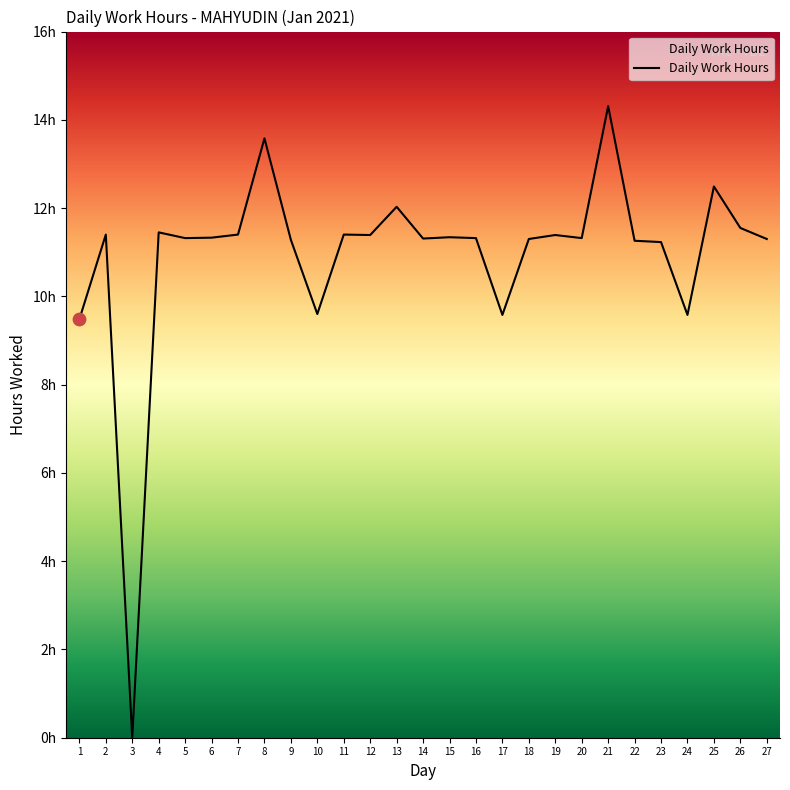

What is the change in value from 8 to 18?

-2.3